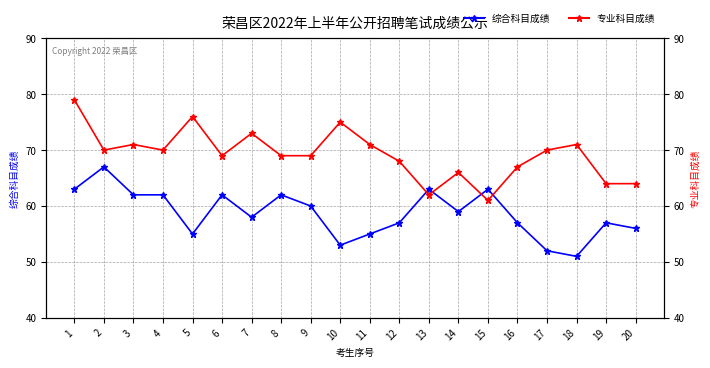

How many lines are shown in the chart?

2